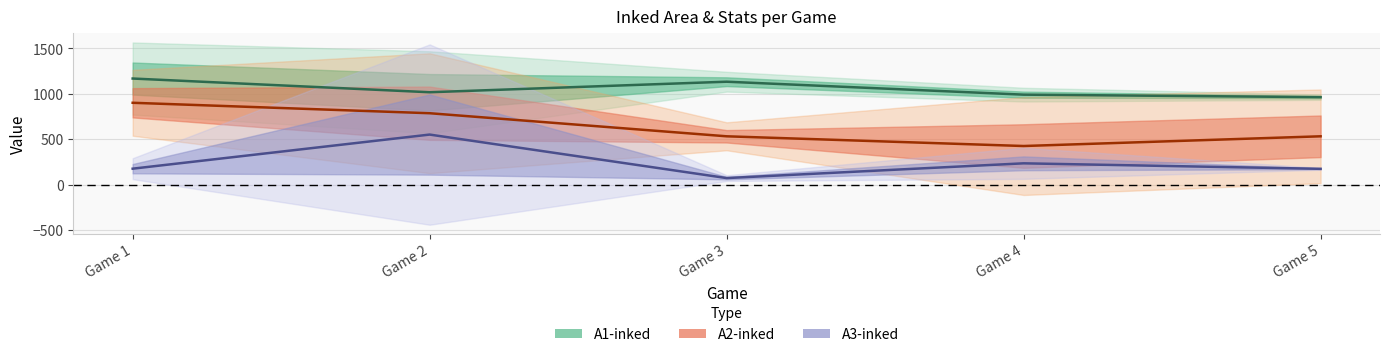

At which category does the chart reach its peak across all series?

Game 1